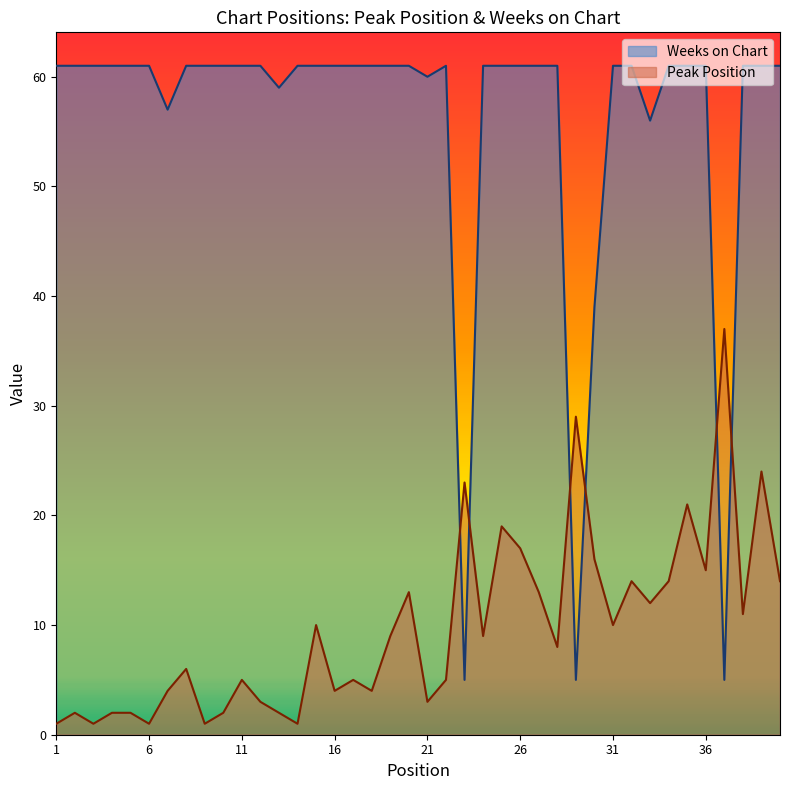

Where is Peak Position nearest to the value 19?

25